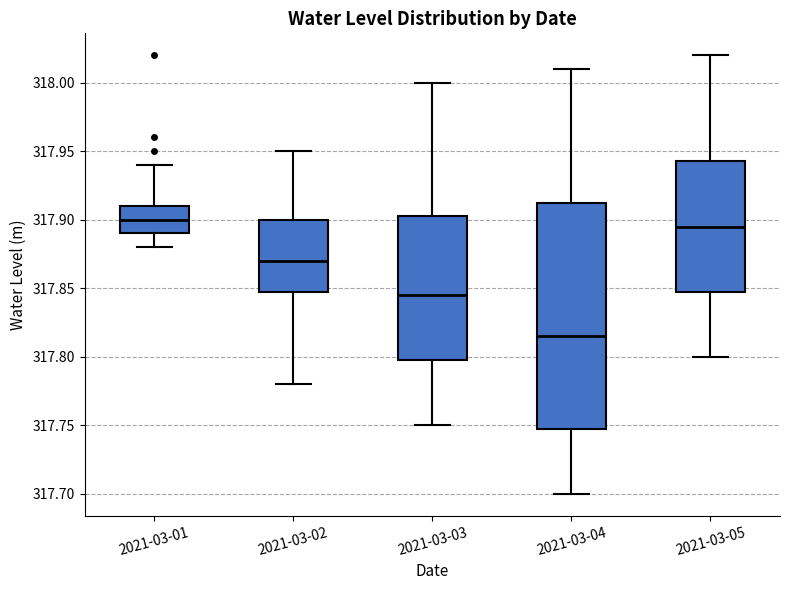

Reading left to right, transcribe this box plot: for each box, give where its median line is, the range the box spans, and where its two whiskers end, as read against the y-axis. The values are not printed on the chart, so give them approximately, as read against the axis.

2021-03-01: median 317.900, box 317.890 to 317.910, whiskers 317.880 to 317.940
2021-03-02: median 317.870, box 317.850 to 317.900, whiskers 317.780 to 317.950
2021-03-03: median 317.845, box 317.800 to 317.905, whiskers 317.750 to 318.000
2021-03-04: median 317.815, box 317.750 to 317.915, whiskers 317.700 to 318.010
2021-03-05: median 317.895, box 317.850 to 317.945, whiskers 317.800 to 318.020